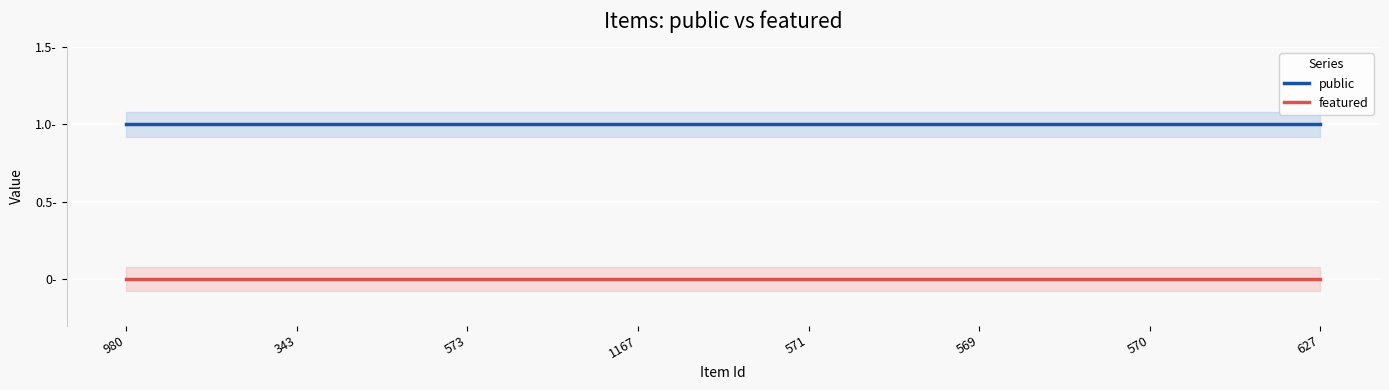

How many lines are shown in the chart?

2